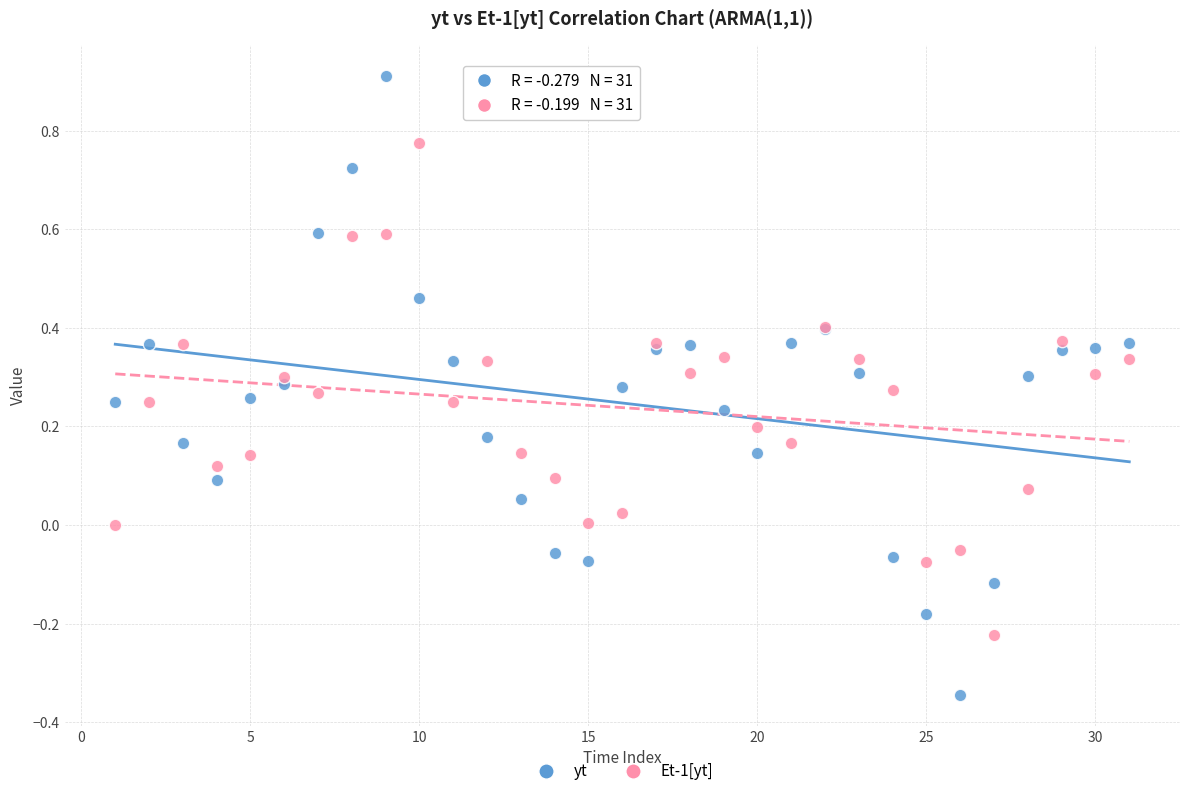

Which series has the widest spread of Y values?

yt